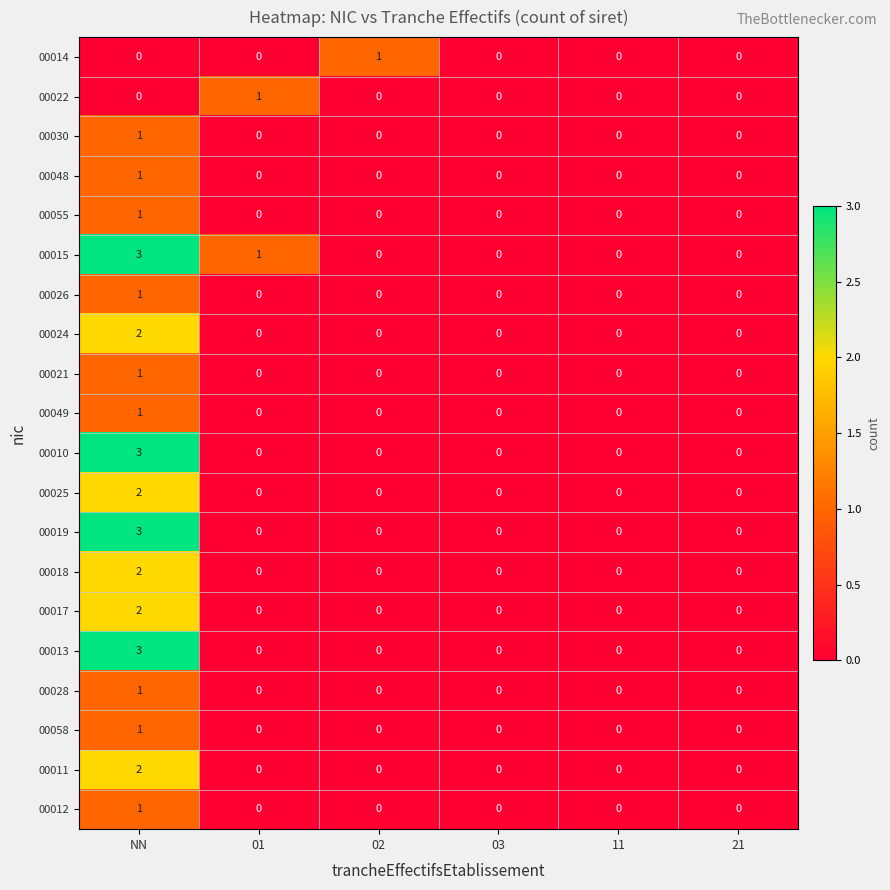

What is the sum of the 00019 values at NN and 02?

3